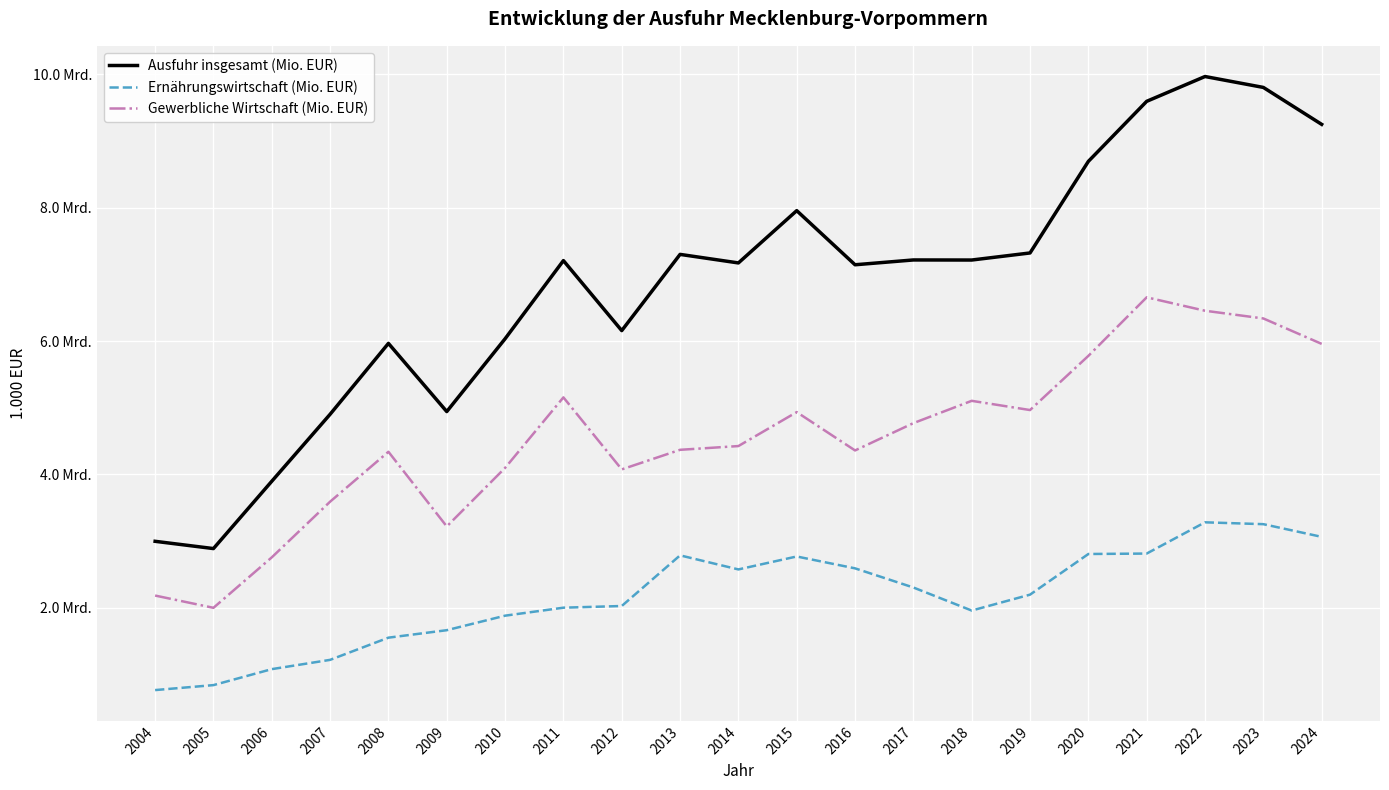

What are all the series names shown in the legend?

Ausfuhr insgesamt (Mio. EUR), Ernährungswirtschaft (Mio. EUR), Gewerbliche Wirtschaft (Mio. EUR)